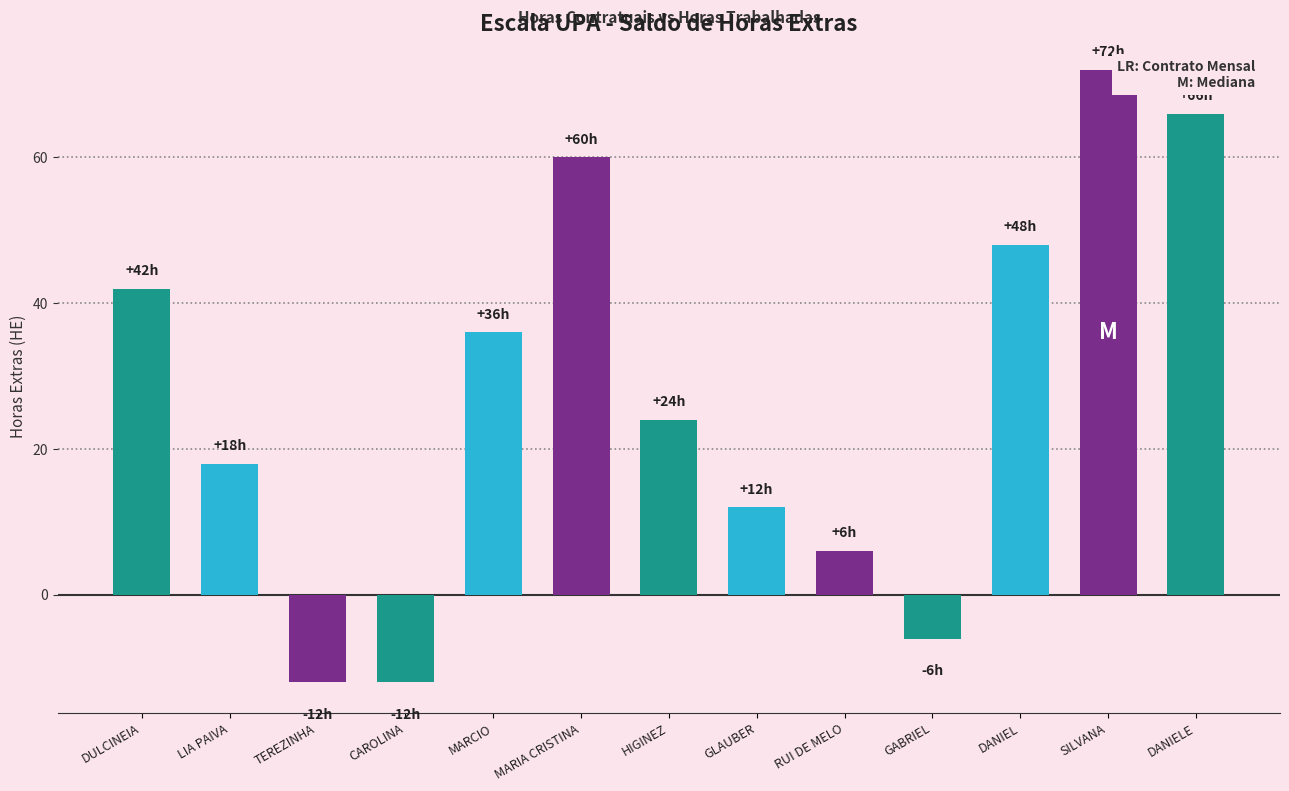

Reading left to right, list all the values displayed in this chart.

42	18	-12	-12	36	60	24	12	6	-6	48	72	66